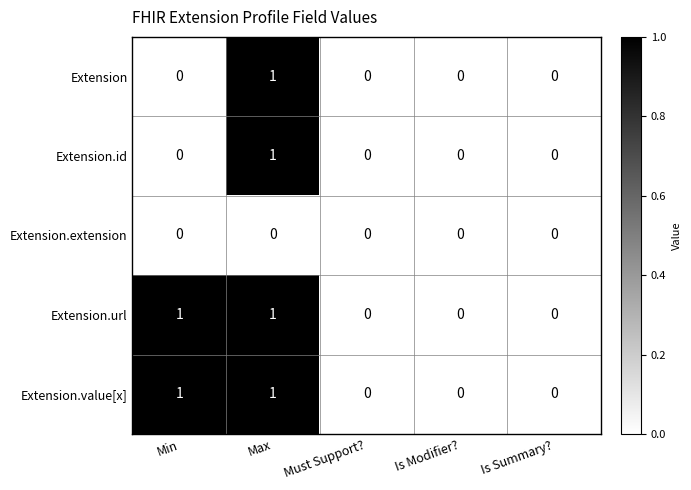

At which category is the sum across all series the highest?

Max